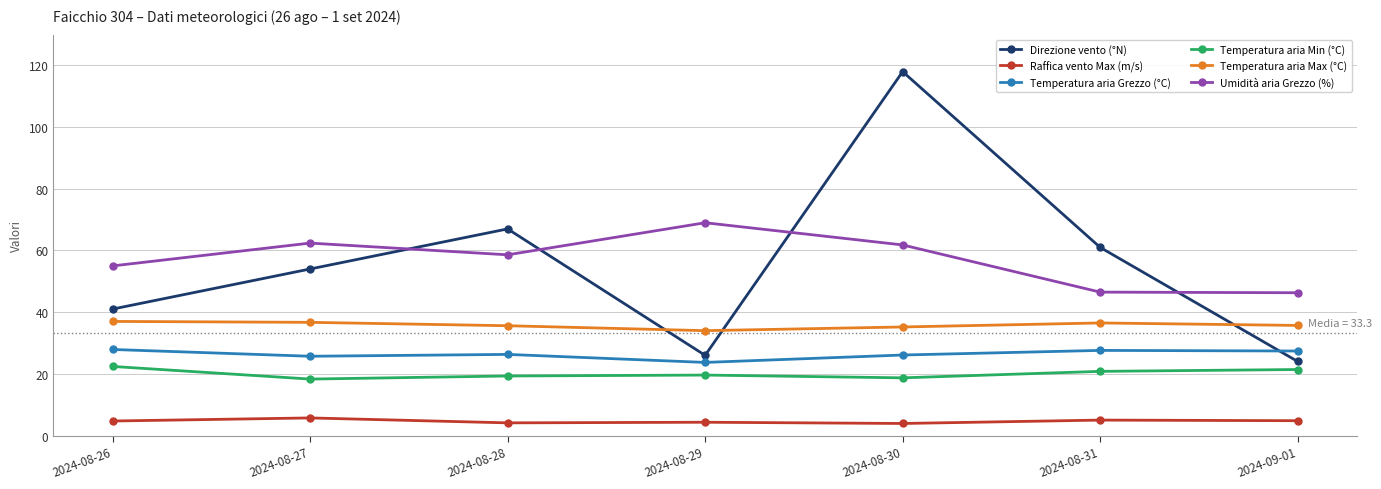

Is the value of Raffica vento Max (m/s) at 2024-09-01 greater than the value of Temperatura aria Max (°C) at 2024-08-31?

No